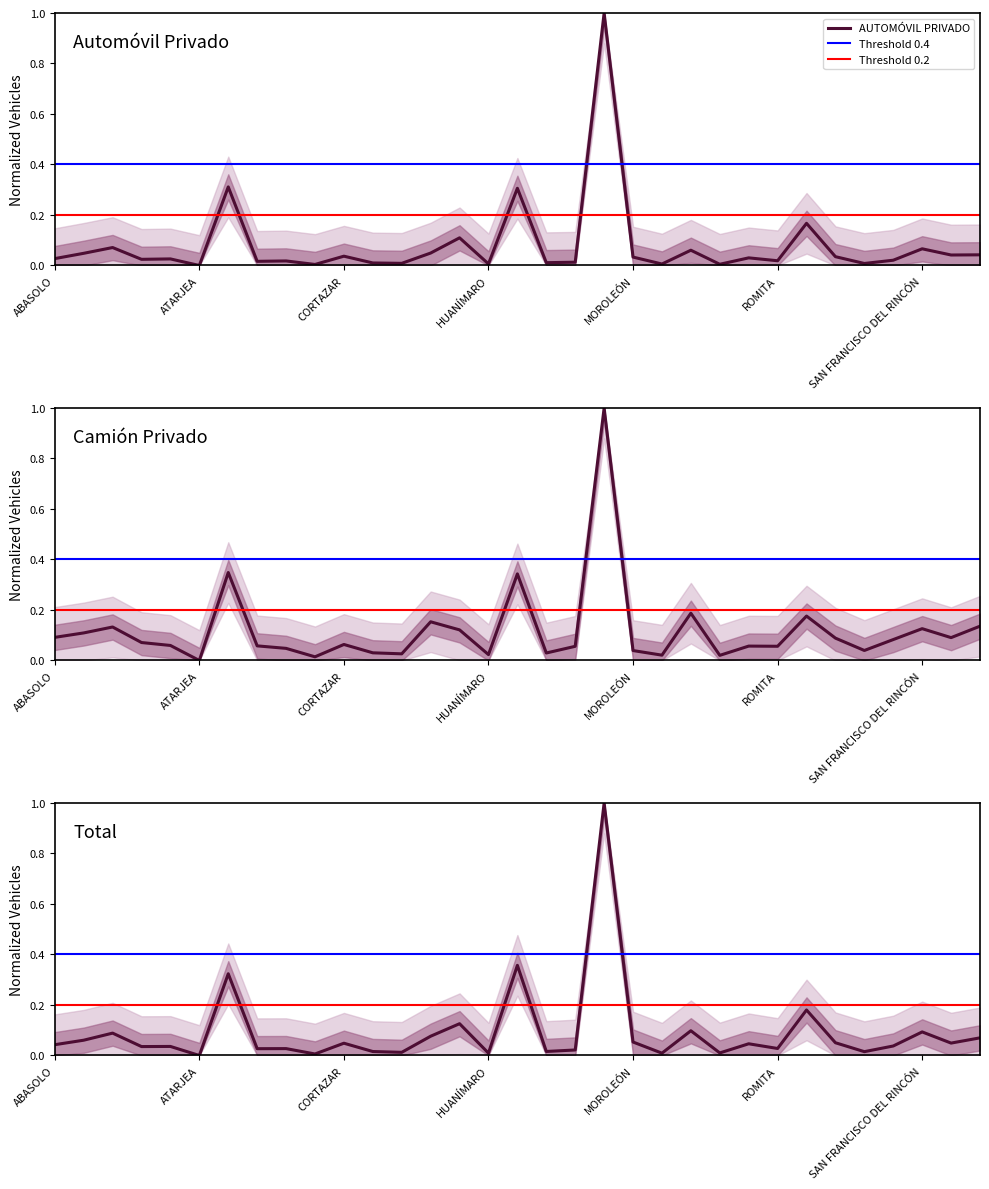

At how many categories does at least one series exceed 0?

32